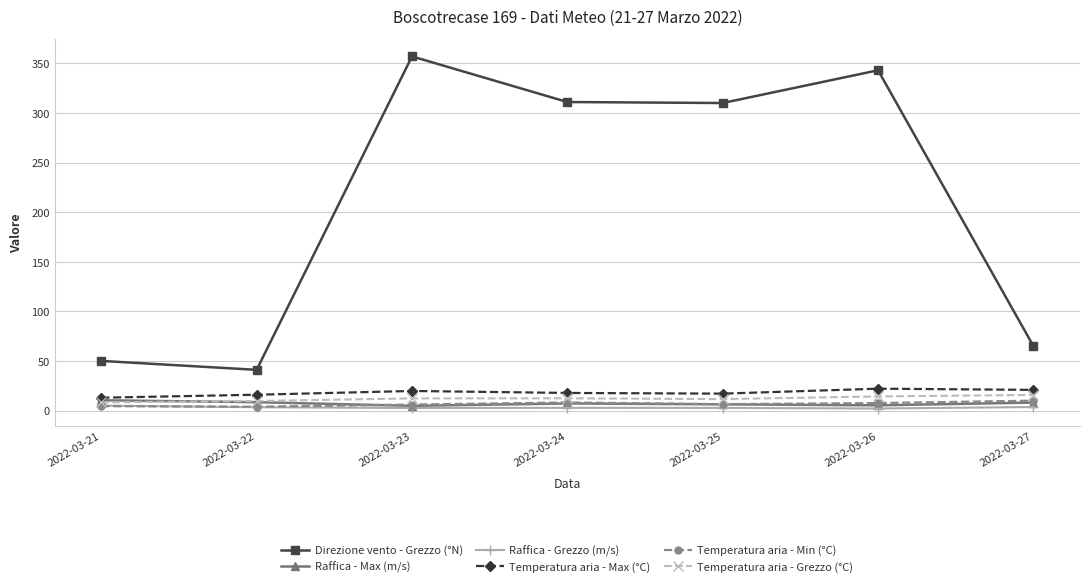

What is the value of the Raffica - Grezzo (m/s) point at the 2nd from the left?

3.3